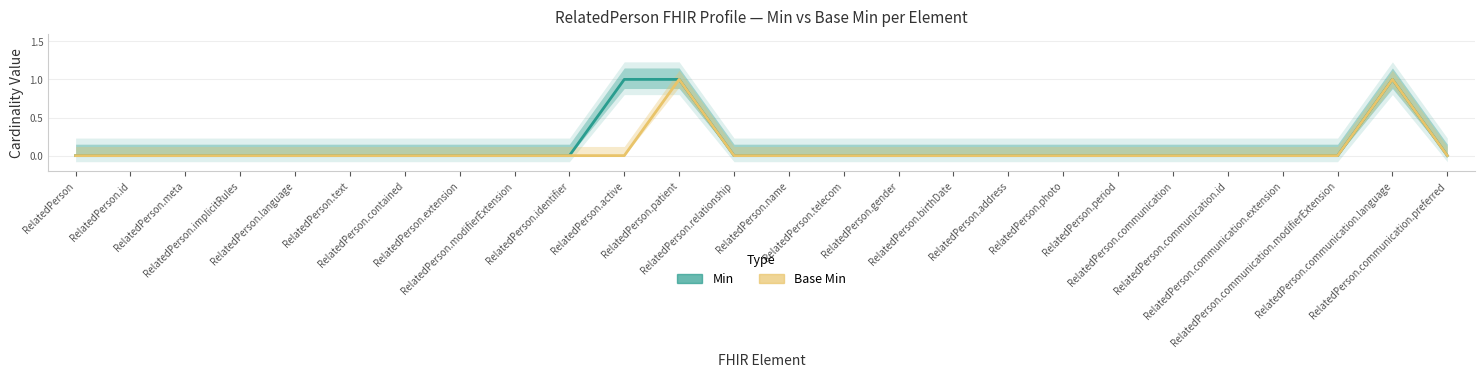

Reading left to right, what are all the values shown in this chart?

Min: 0	0	0	0	0	0	0	0	0	0	1	1	0	0	0	0	0	0	0	0	0	0	0	0	1	0
Base Min: 0	0	0	0	0	0	0	0	0	0	0	1	0	0	0	0	0	0	0	0	0	0	0	0	1	0